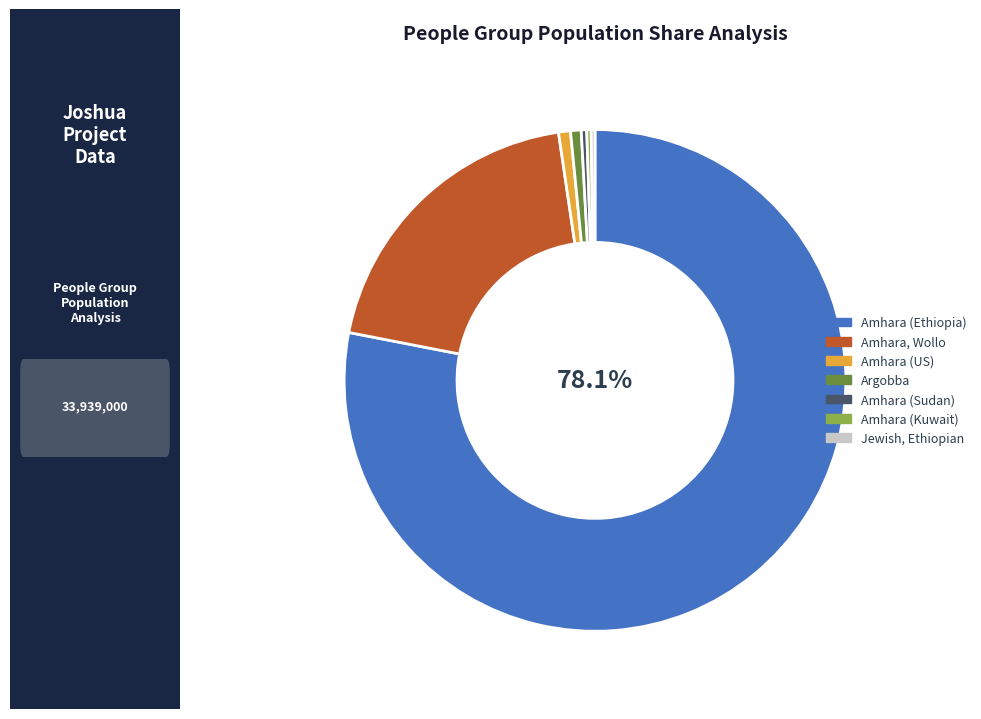

Is the sum of Argobba and Amhara, Wollo greater than half?

No